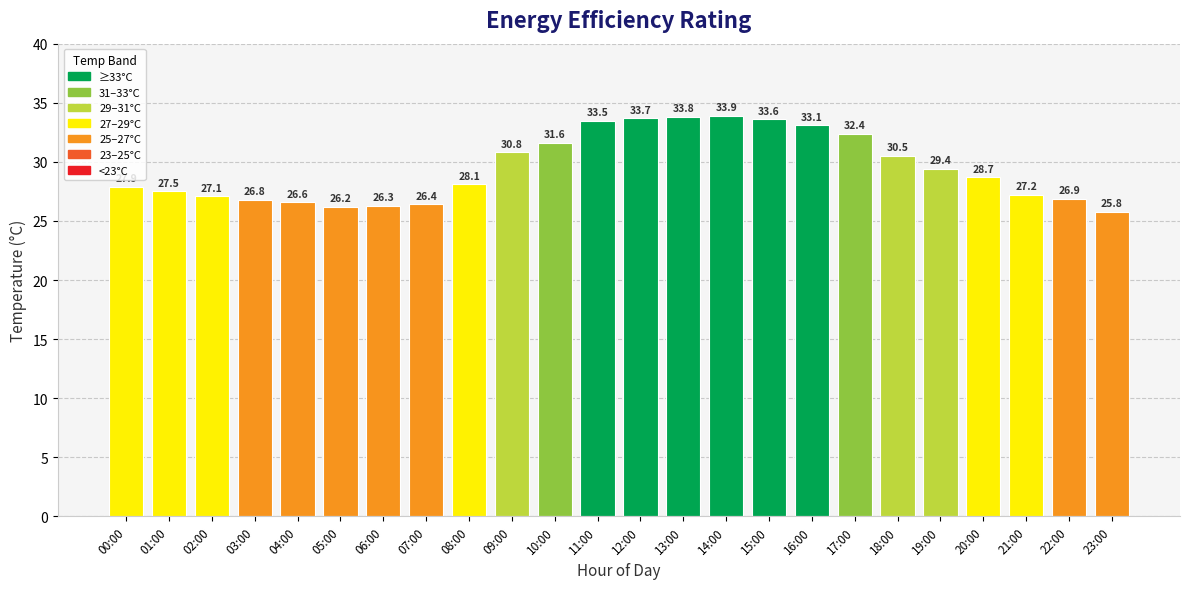

What is the difference between the second highest and minimum values?

8.0